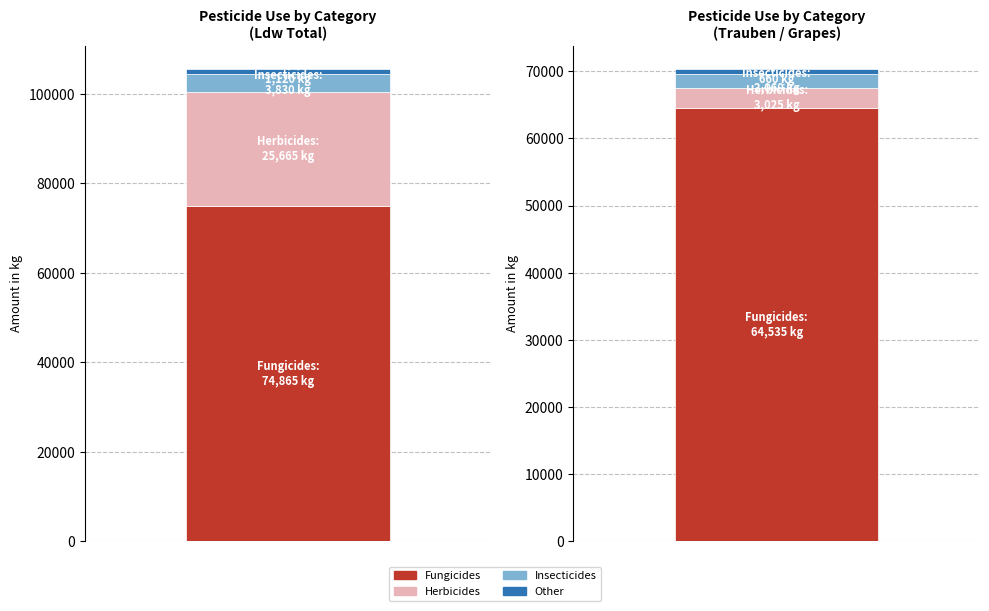

Read the Other value at Ldw Total, to the nearest 5.

1120